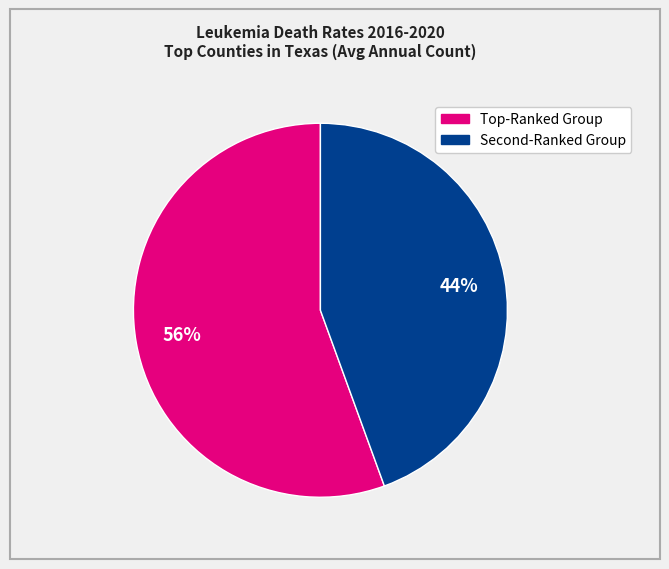

Is there any slice that represents more than half of the pie?

Yes